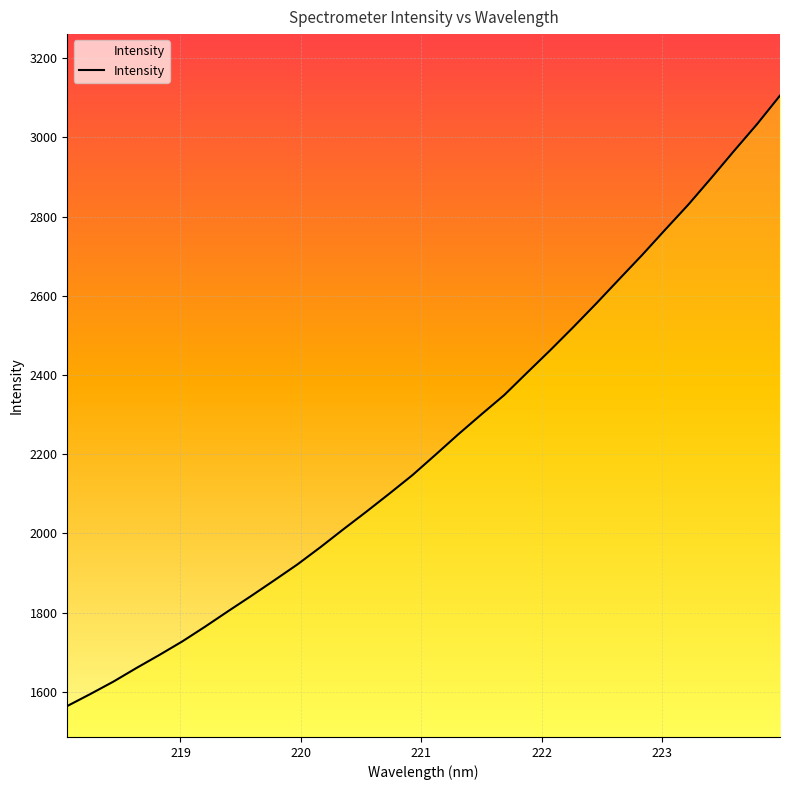

What is the sum of all values?

71369.1